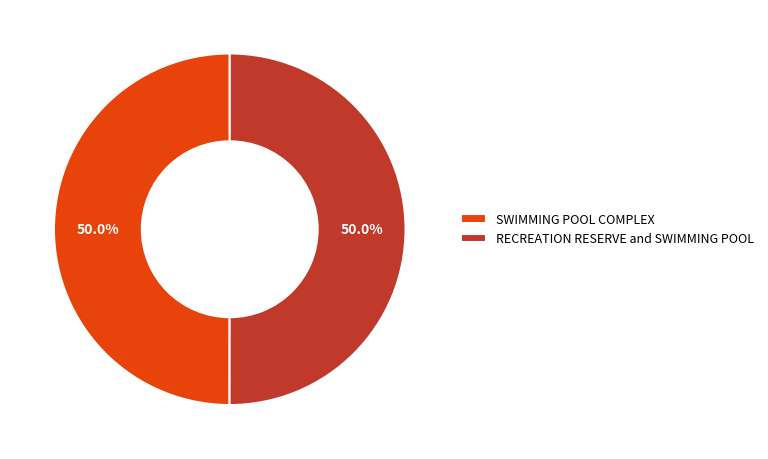

Approximately how many times larger is the value at RECREATION RESERVE and SWIMMING POOL compared to SWIMMING POOL COMPLEX?

1.0